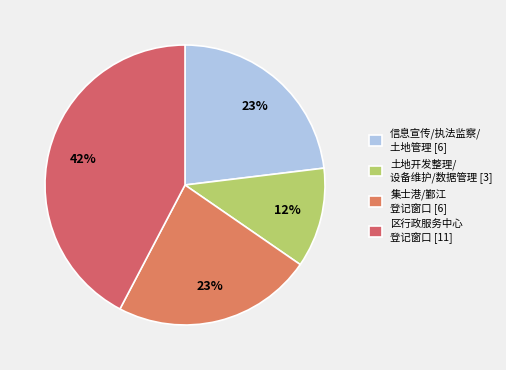

Does any single category account for the majority?

No